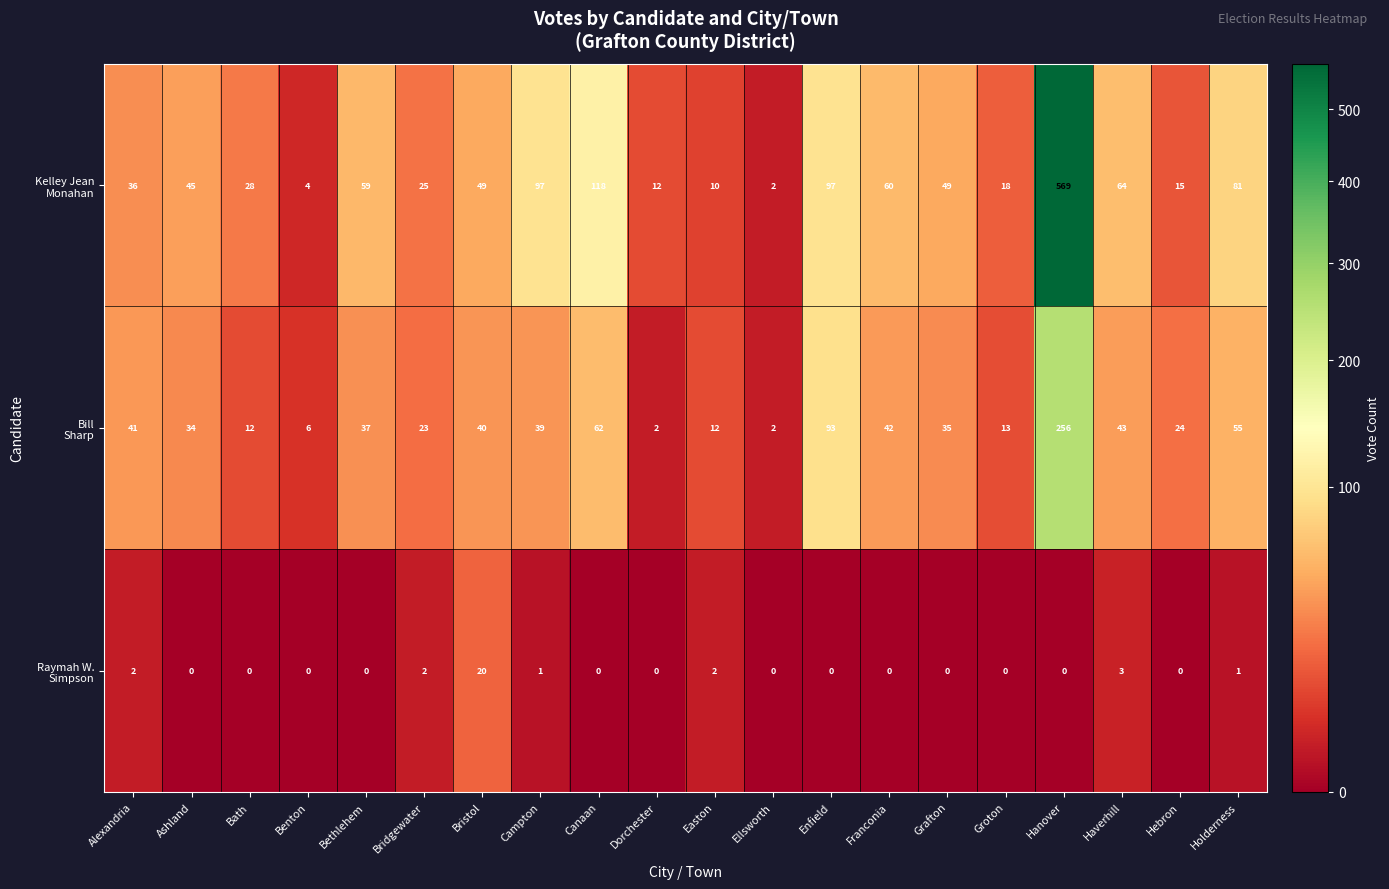

What is the difference between the highest and lowest values at Franconia?

60